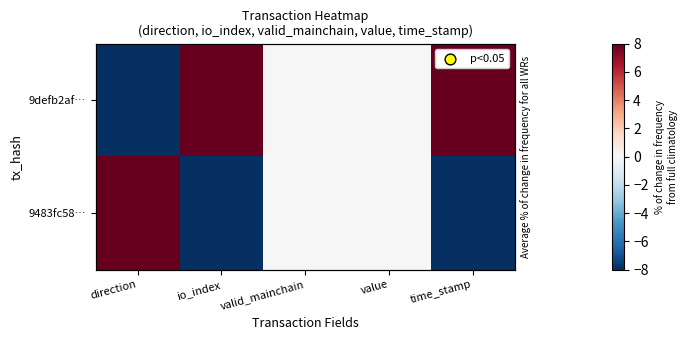

Which series changed the most between io_index and valid_mainchain?

9defb2af…